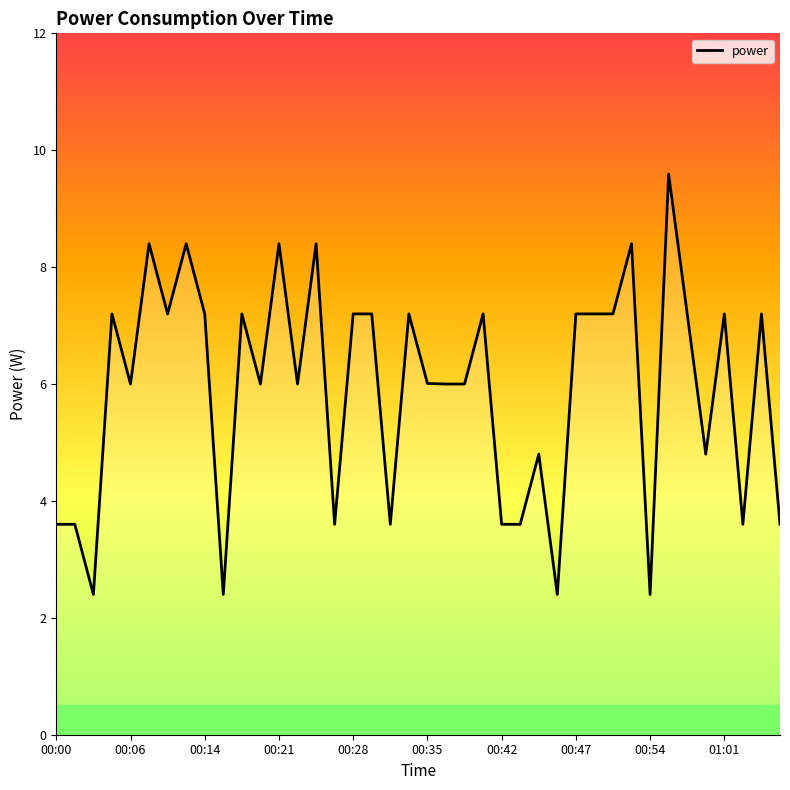

What is the maximum value shown in the chart?

9.6